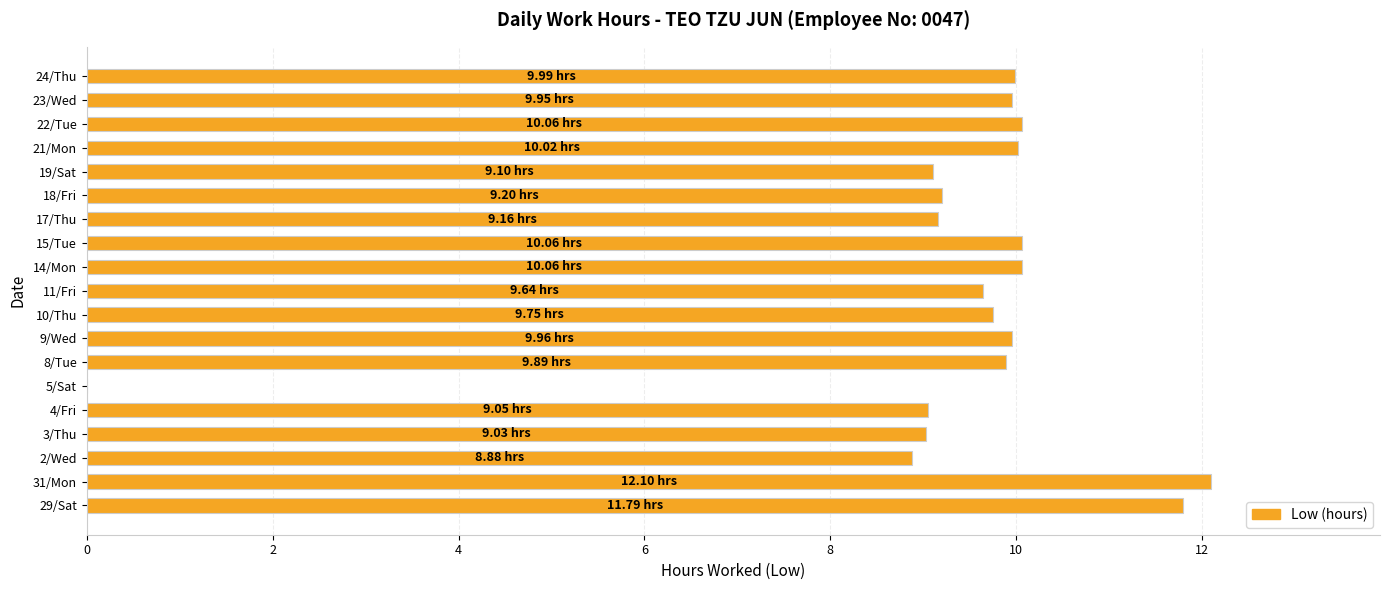

At which category does the chart reach its peak across all series?

31/Mon